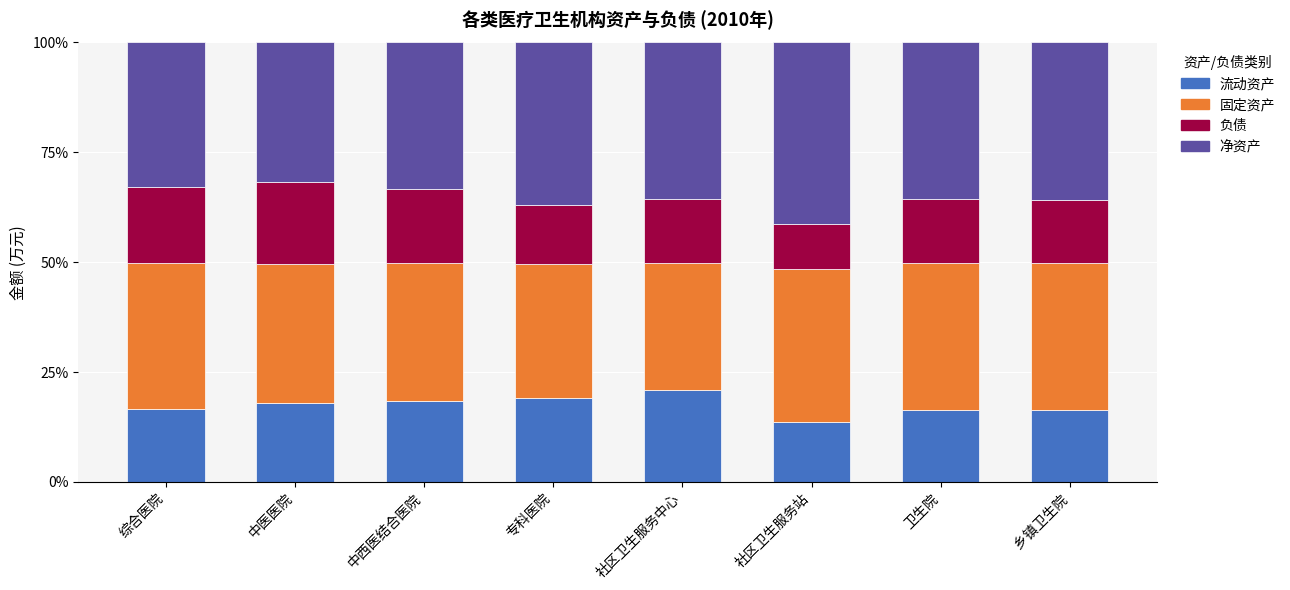

What are all the series names shown in the legend?

流动资产, 固定资产, 负债, 净资产